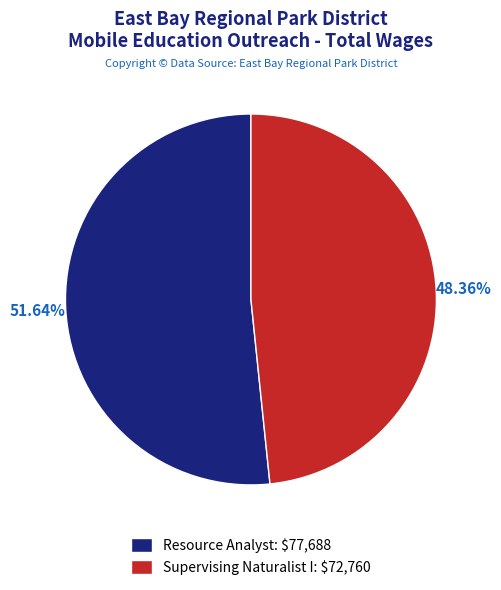

To the nearest percent, what is the difference between the Resource Analyst and Supervising Naturalist I slice percentages?

3%